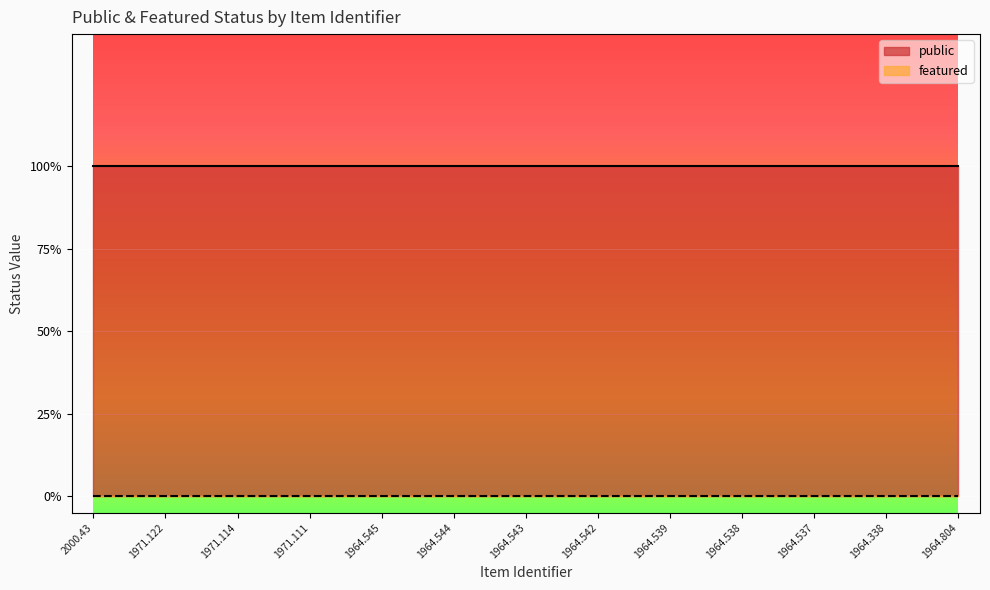

Reading left to right, what are all the values shown in this chart?

public: 2000.43=1	1971.122=1	1971.114=1	1971.111=1	1964.545=1	1964.544=1	1964.543=1	1964.542=1	1964.539=1	1964.538=1	1964.537=1	1964.338=1	1964.804=1
featured: 2000.43=0	1971.122=0	1971.114=0	1971.111=0	1964.545=0	1964.544=0	1964.543=0	1964.542=0	1964.539=0	1964.538=0	1964.537=0	1964.338=0	1964.804=0